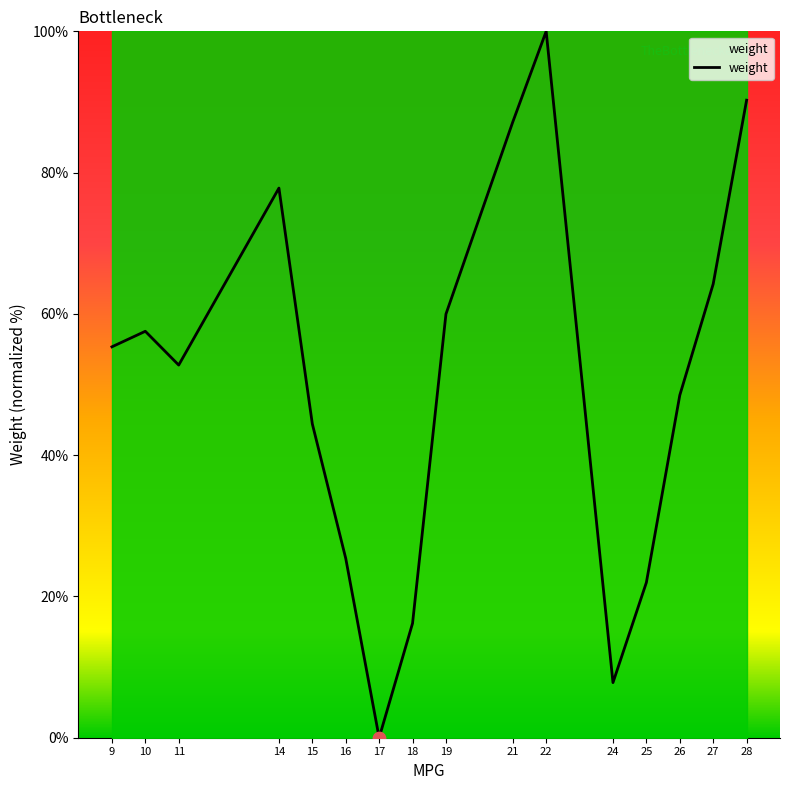

Which has a higher value, 21 or 14?

21